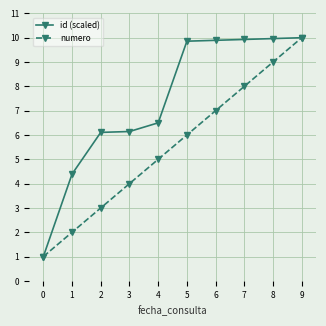

How many values in the numero series are below 6?

5